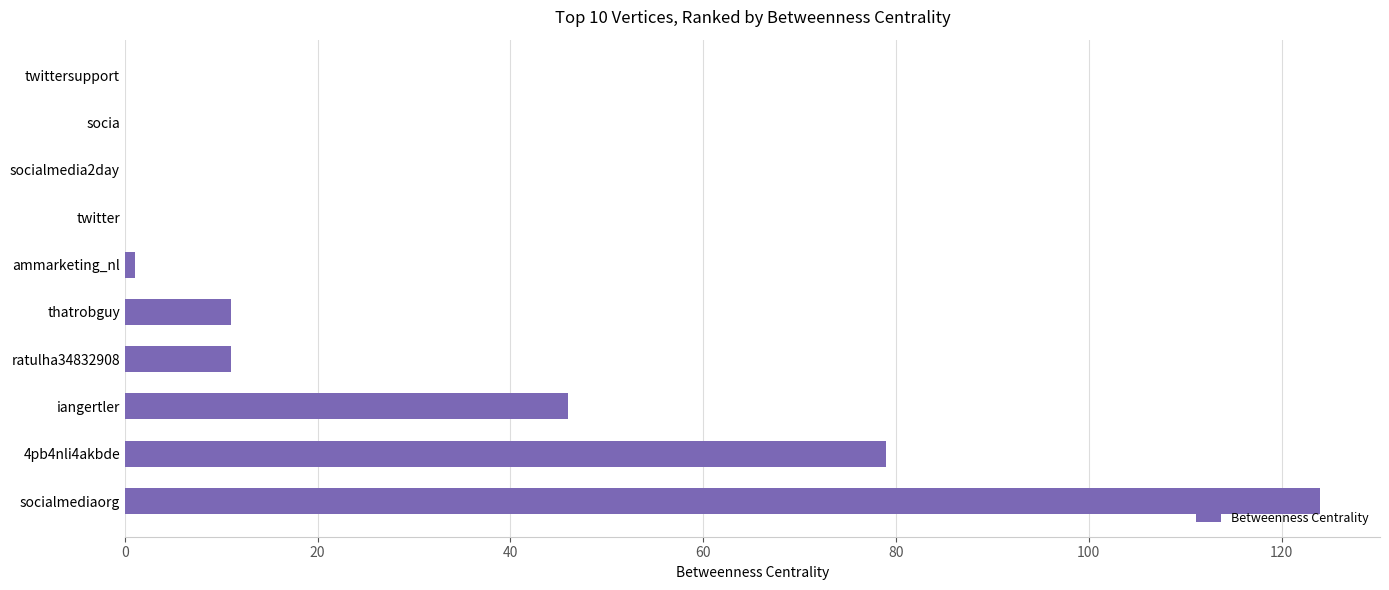

The chart shows a value of -65 at socia. True or false?

False